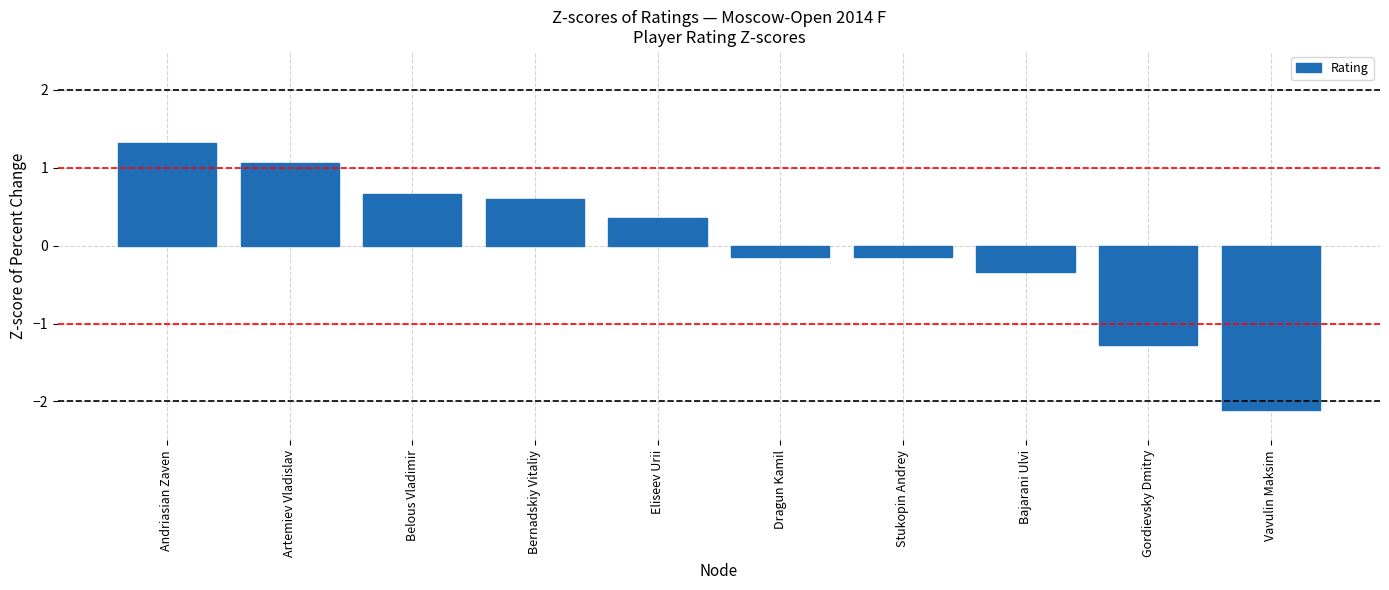

Reading left to right, list all the values displayed in this chart.

1.3	1.1	0.7	0.6	0.4	-0.1	-0.1	-0.3	-1.3	-2.1